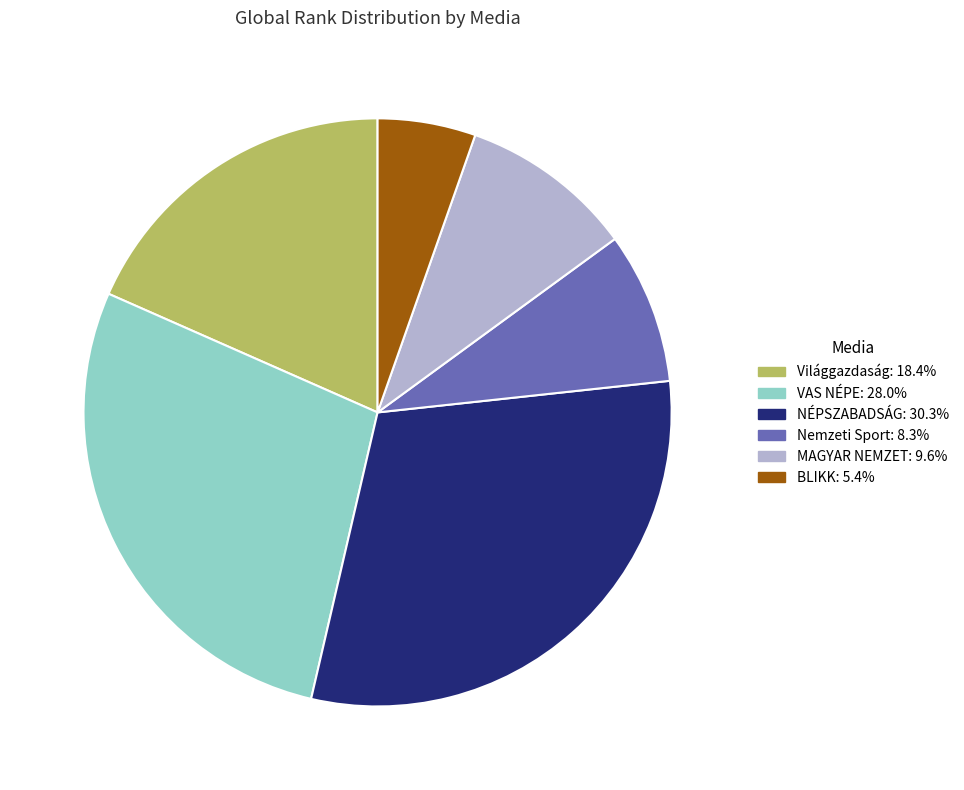

What is the largest slice in the pie chart?

NÉPSZABADSÁG